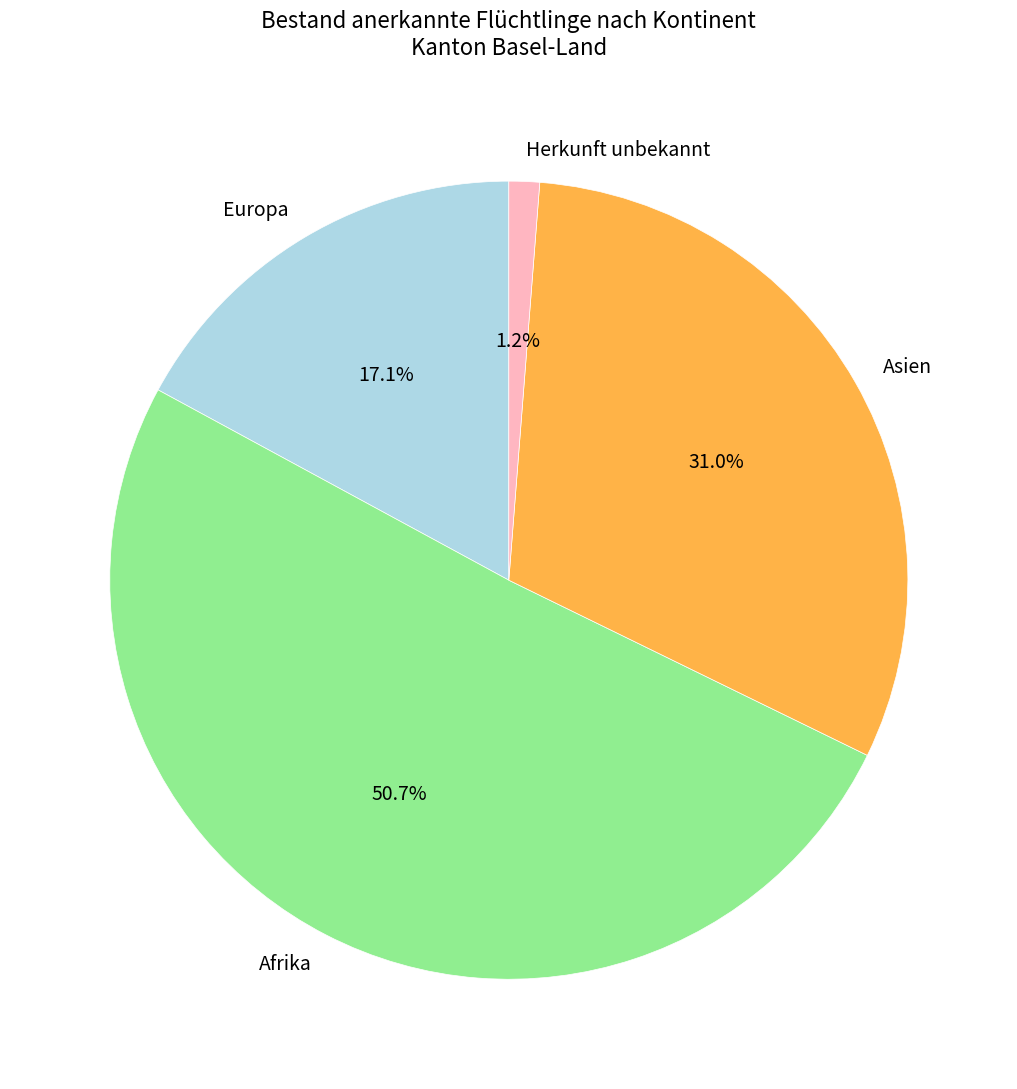

Does Afrika account for over 50% of the chart?

Yes